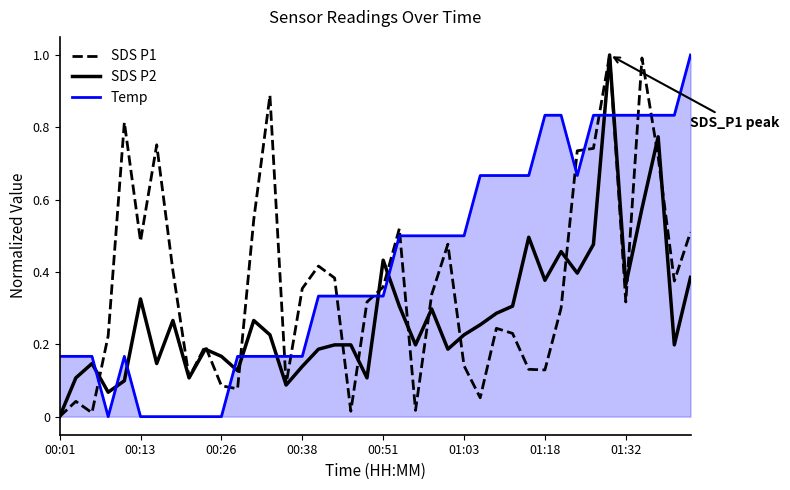

After their last crossing, which series has the higher values: SDS P1 or Temp?

Temp